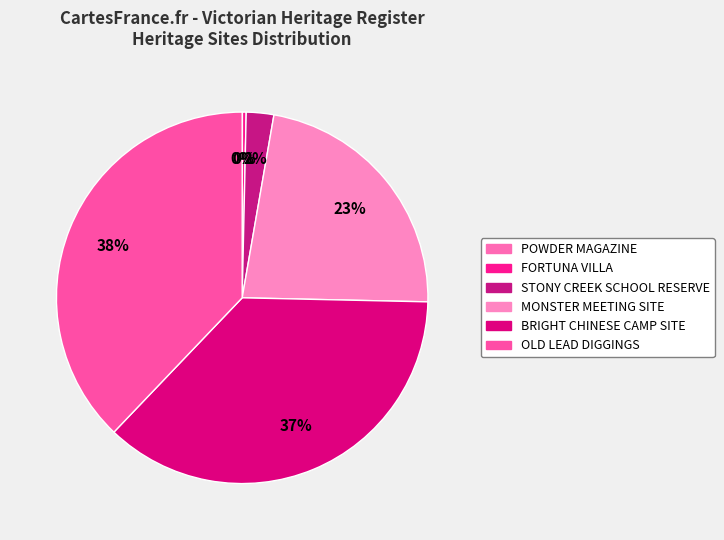

Is it true that OLD LEAD DIGGINGS is 38% of the pie?

True